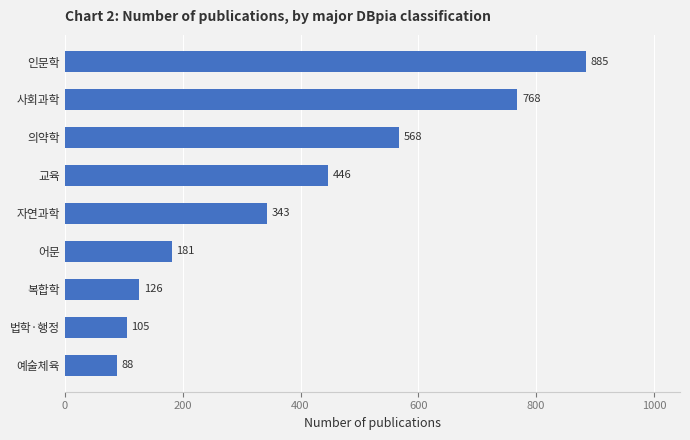

What is the greatest value displayed?

885